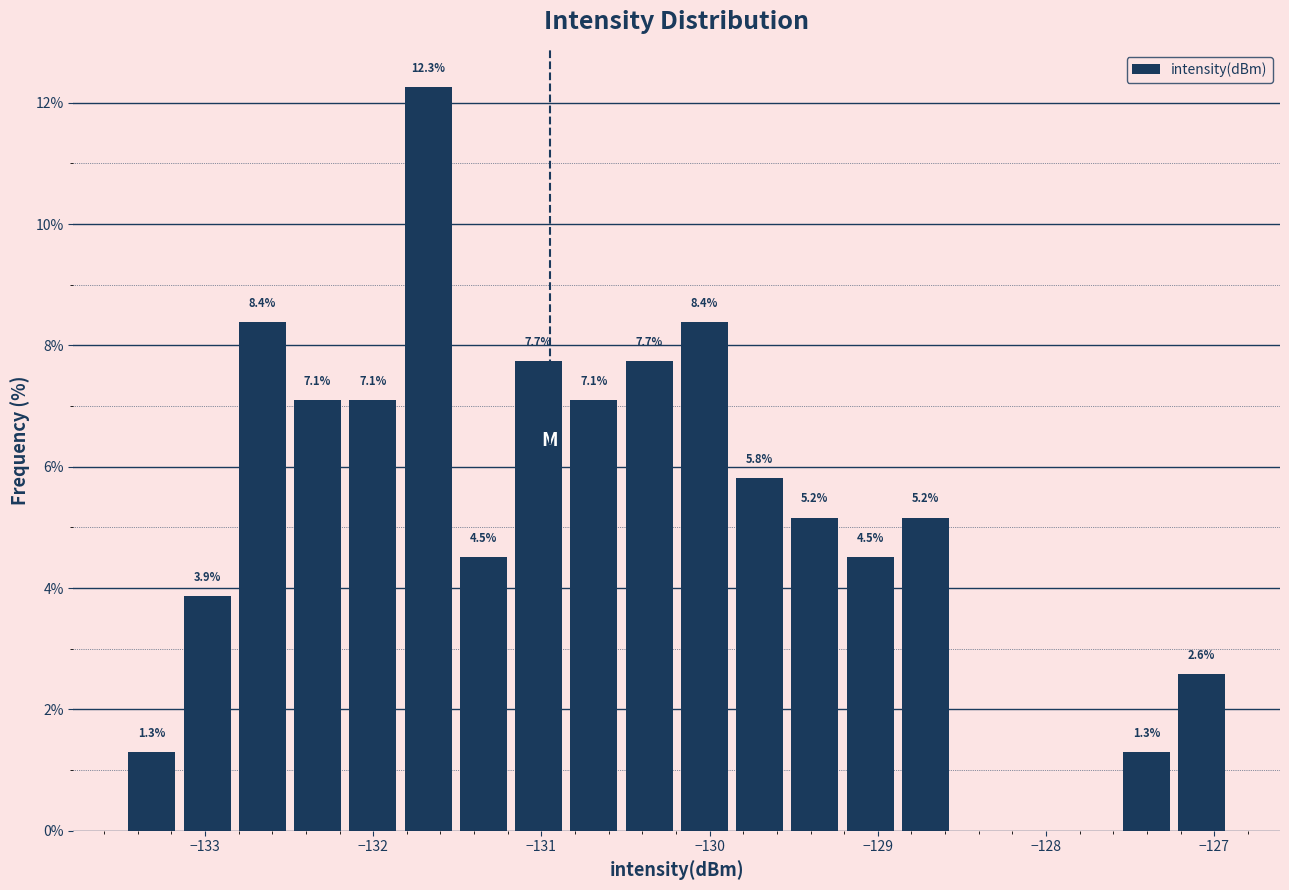

Around what value on the x-axis is the tallest bar? Give the approximate position of its centre, as read against the axis.

-131.7